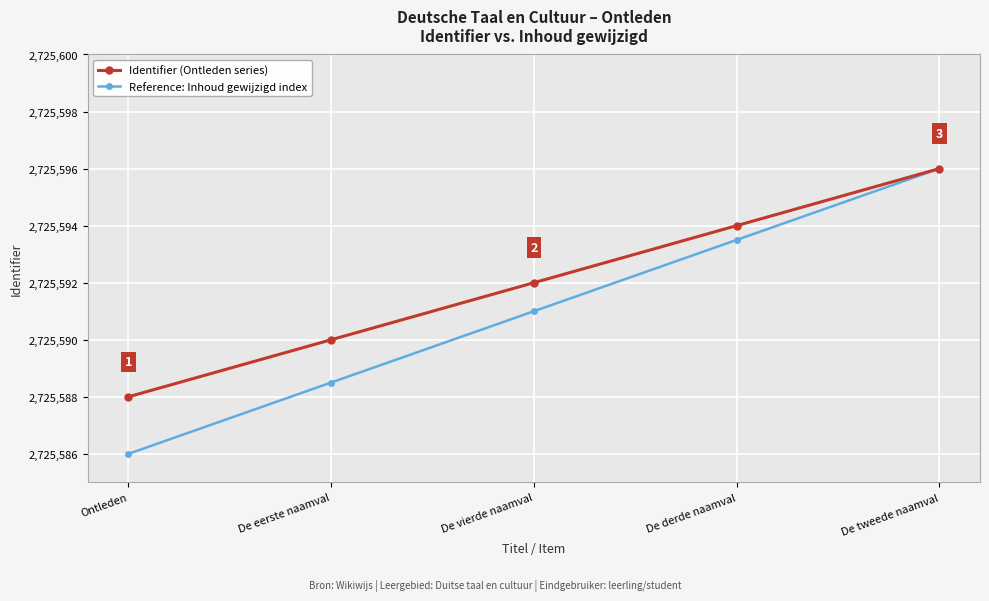

What is the average value of the Identifier (Ontleden series) series?

2725592.0